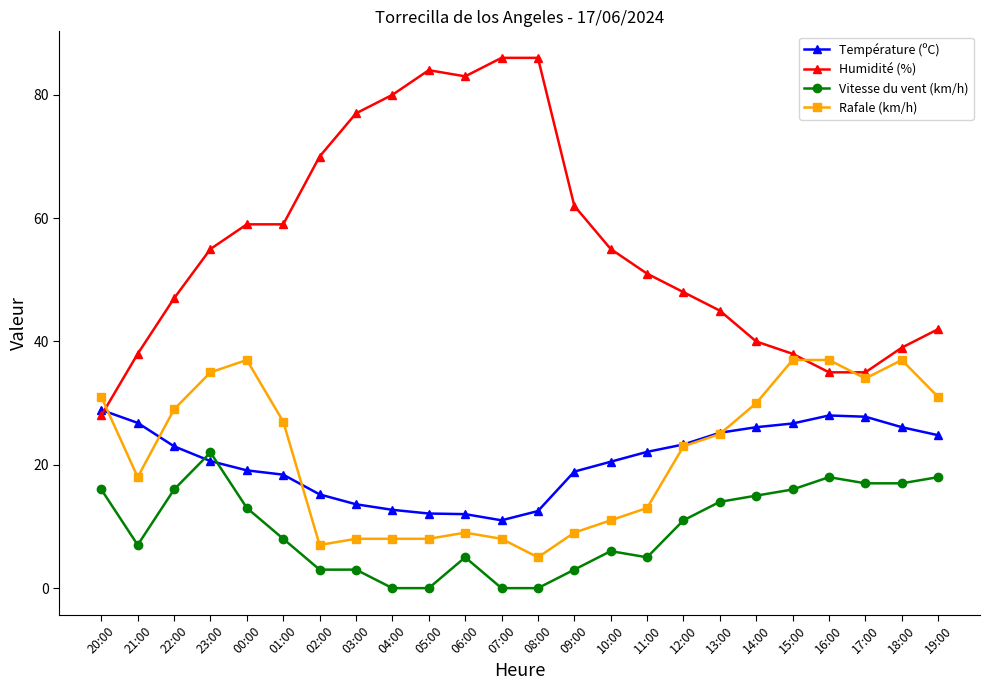

At which category does Vitesse du vent (km/h) reach its first local valley?

21:00